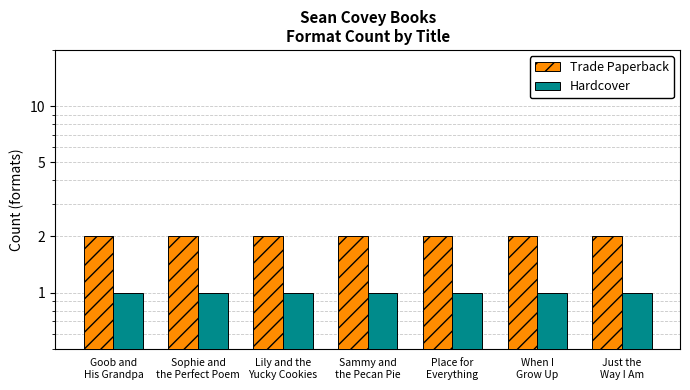

What is the average value of the Trade Paperback series?

2